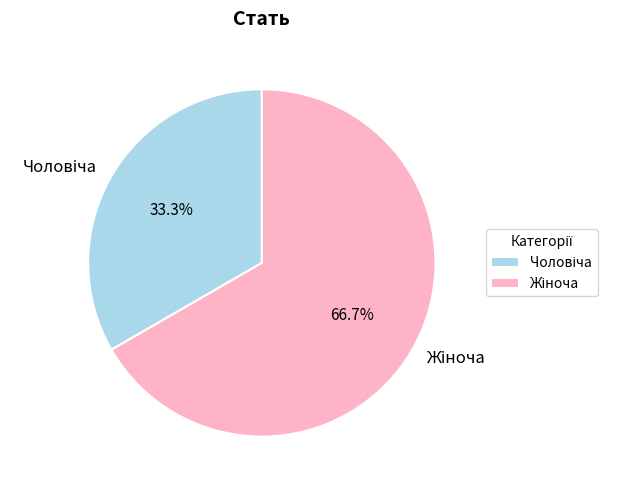

Is there any slice that represents more than half of the pie?

Yes